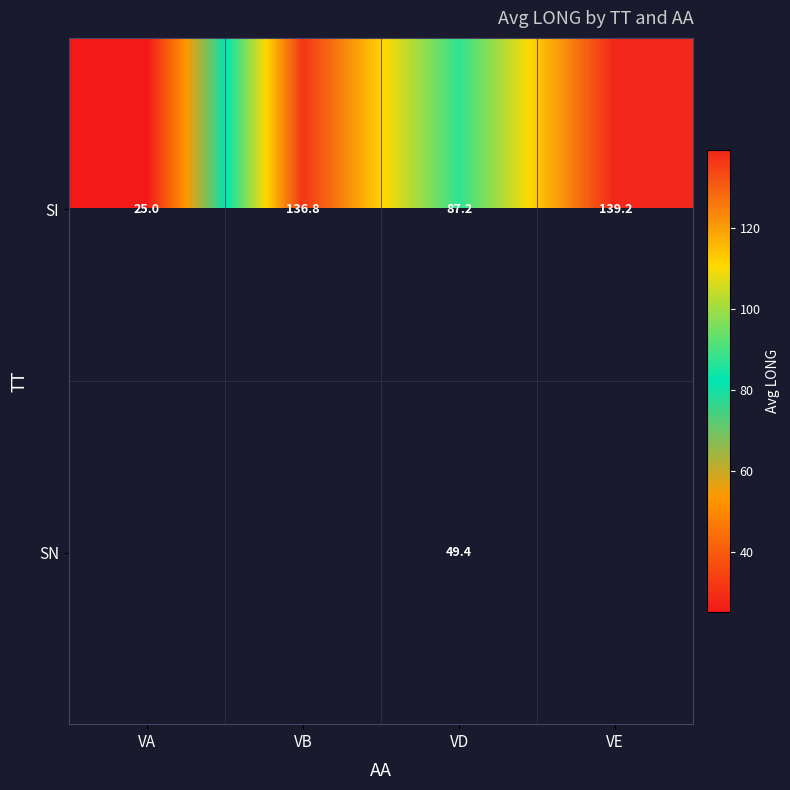

Is the value of SN at VD greater than the value of SI at VE?

No